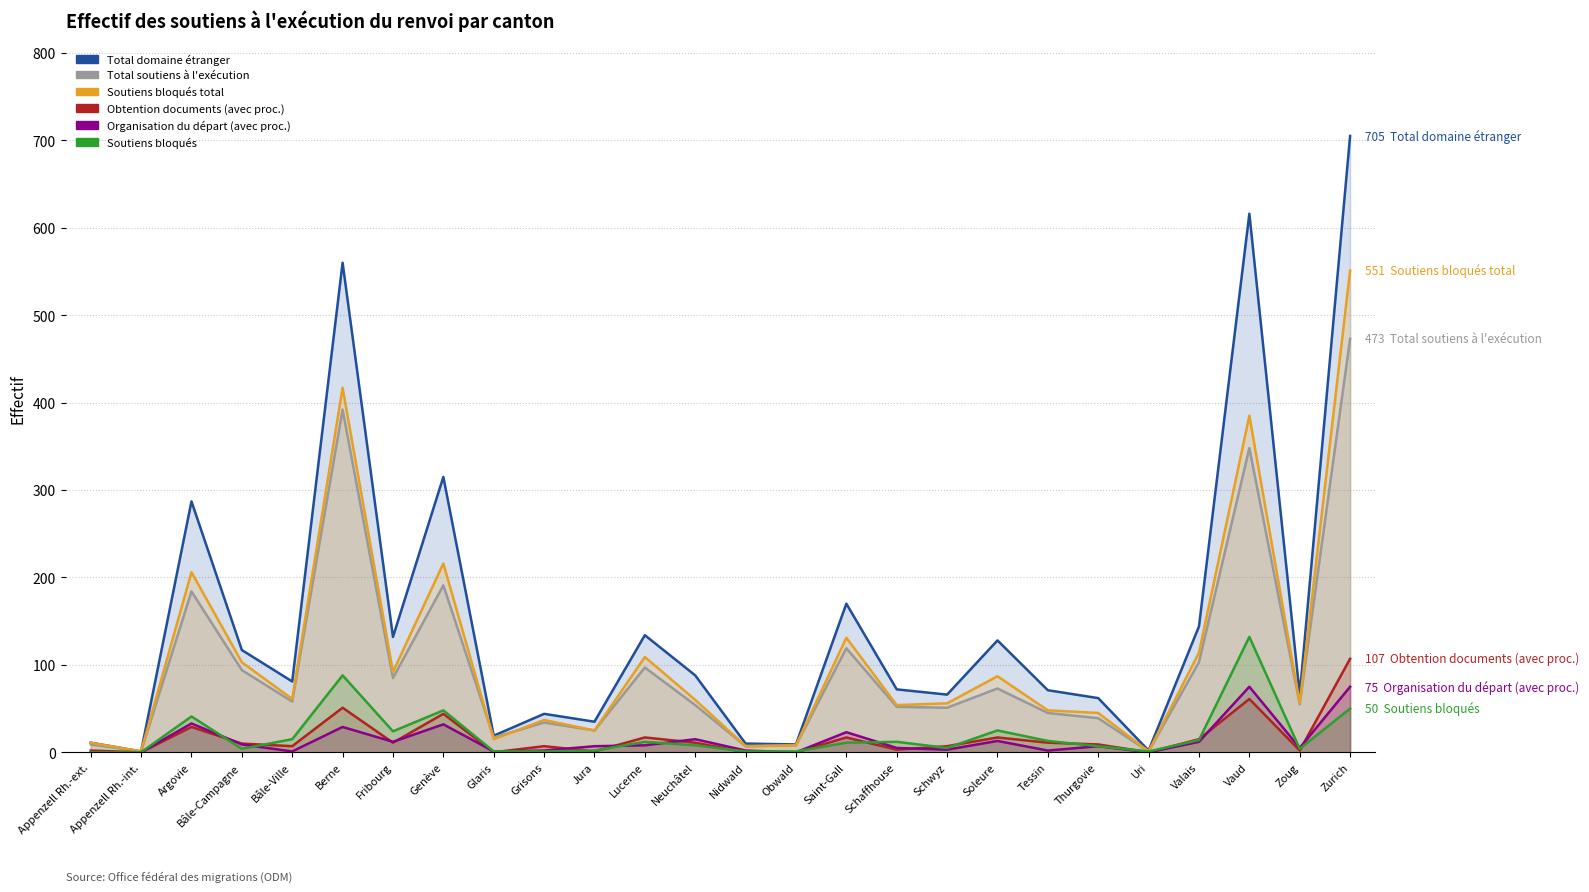

What are all the series names shown in the legend?

Total domaine étranger, Total soutiens à l'exécution, Soutiens bloqués total, Obtention documents (avec proc.), Organisation du départ (avec proc.), Soutiens bloqués